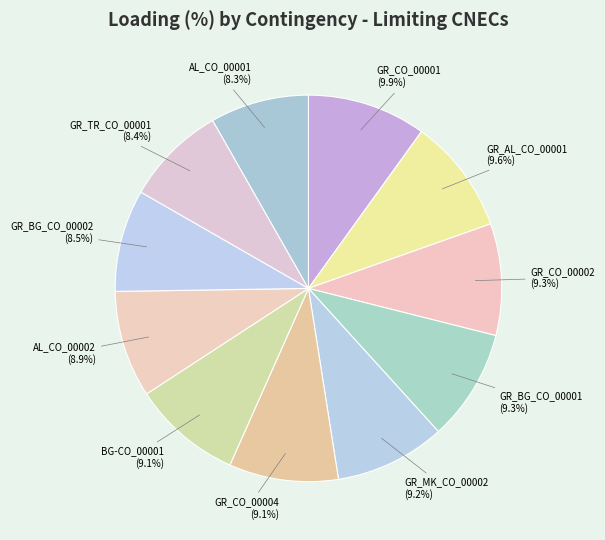

Does GR_CO_00004 account for over 50% of the chart?

No